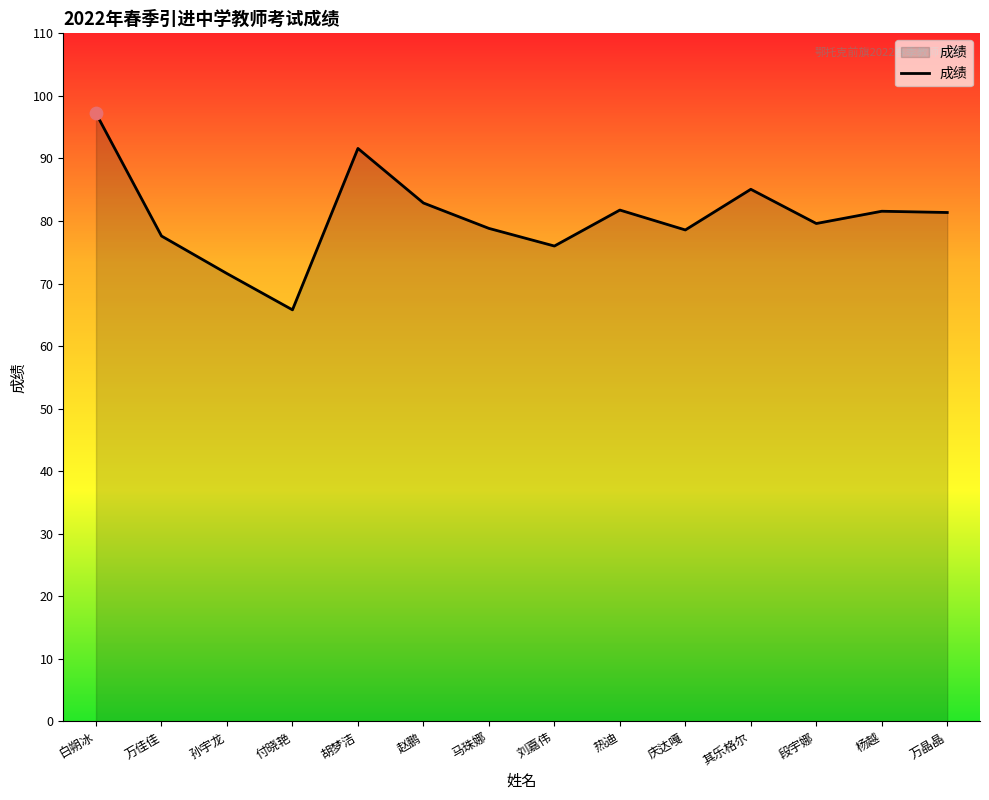

What is the ratio of the value at 白朔冰 to the value at 庆达嘎?

1.2